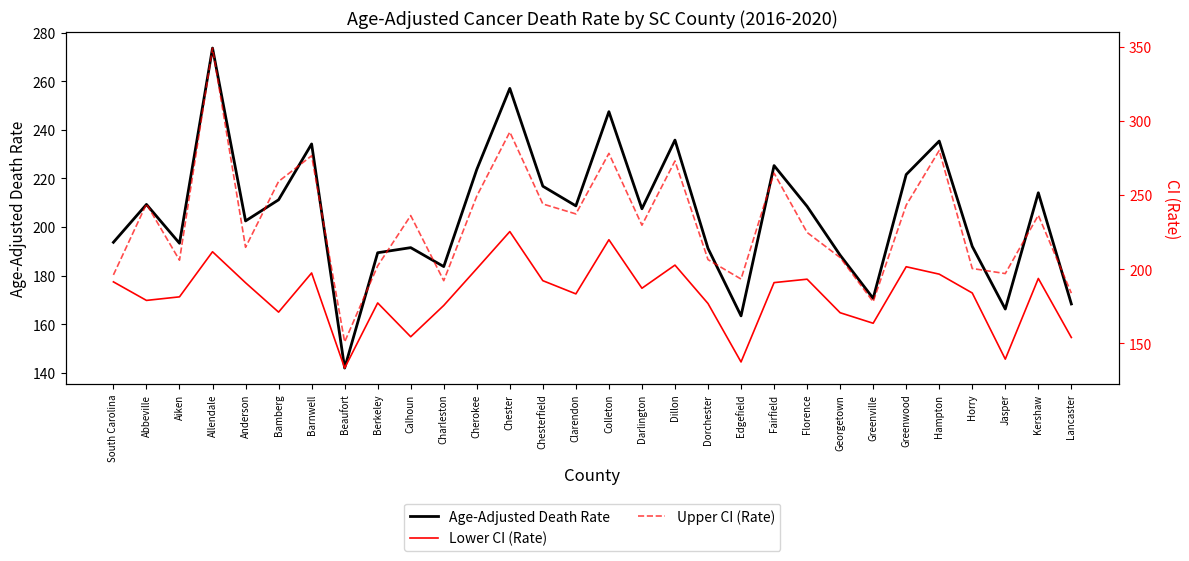

What is the difference between the second highest and minimum values in the Upper CI (Rate) series?

141.5